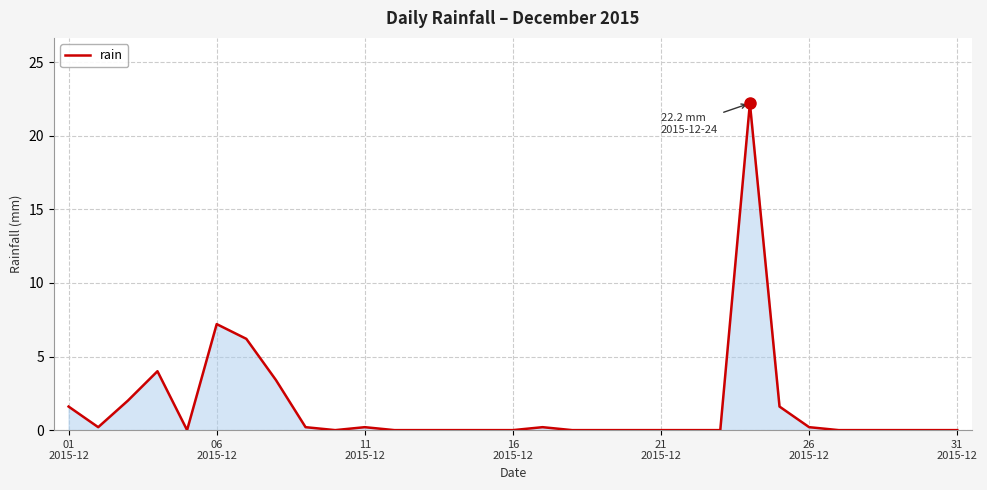

Count the number of data series in this chart.

1